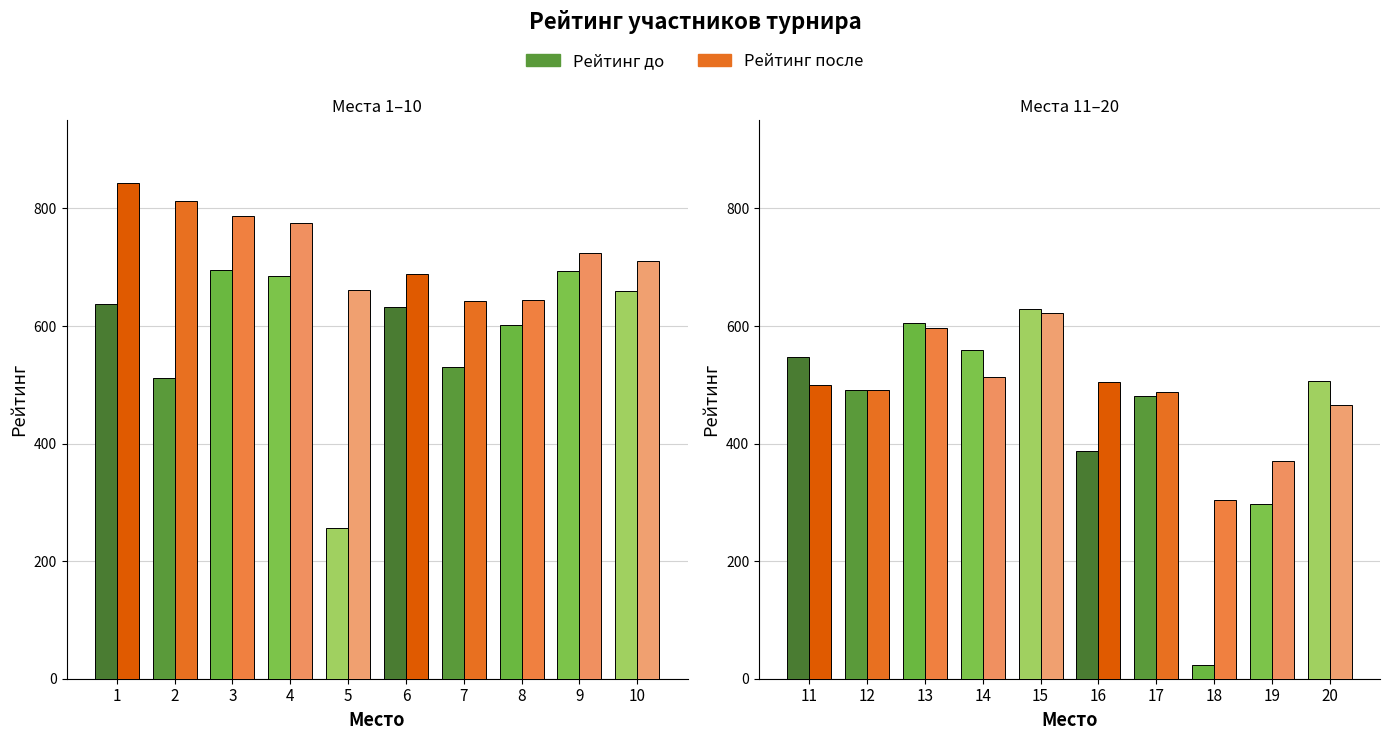

Which series has the widest spread of values?

Рейтинг до